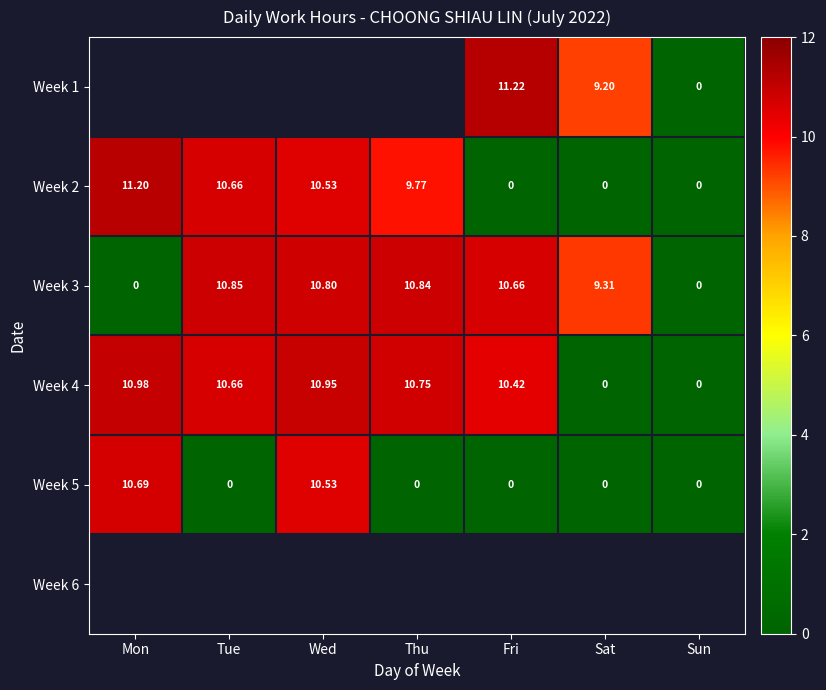

Where is Week 2 nearest to the value 5?

Thu